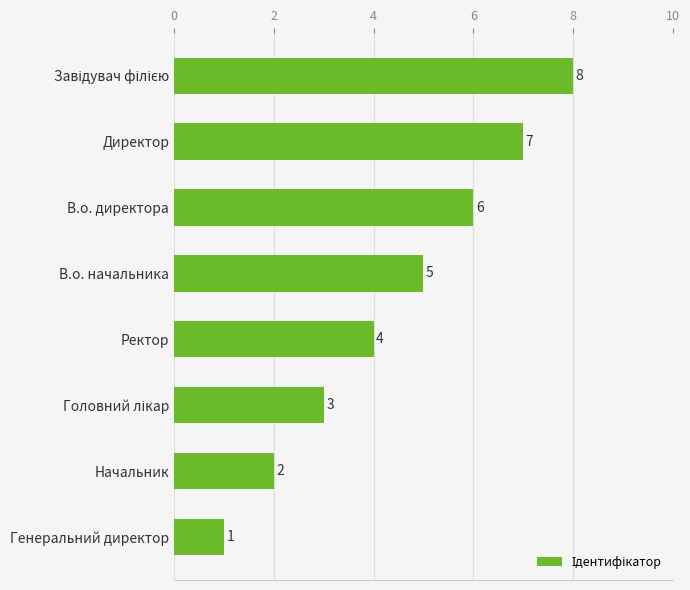

Between Директор and Ректор, which is larger?

Директор